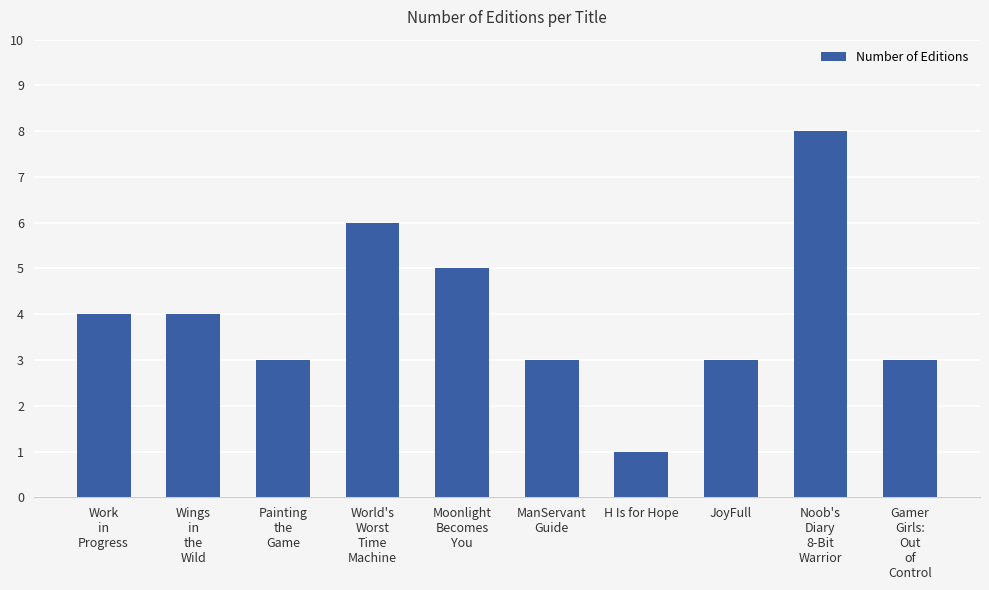

True or false: the data shows 1 at H Is for Hope.

True